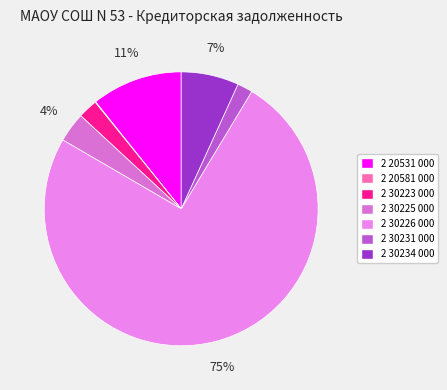

What is the largest slice in the pie chart?

2 30226 000